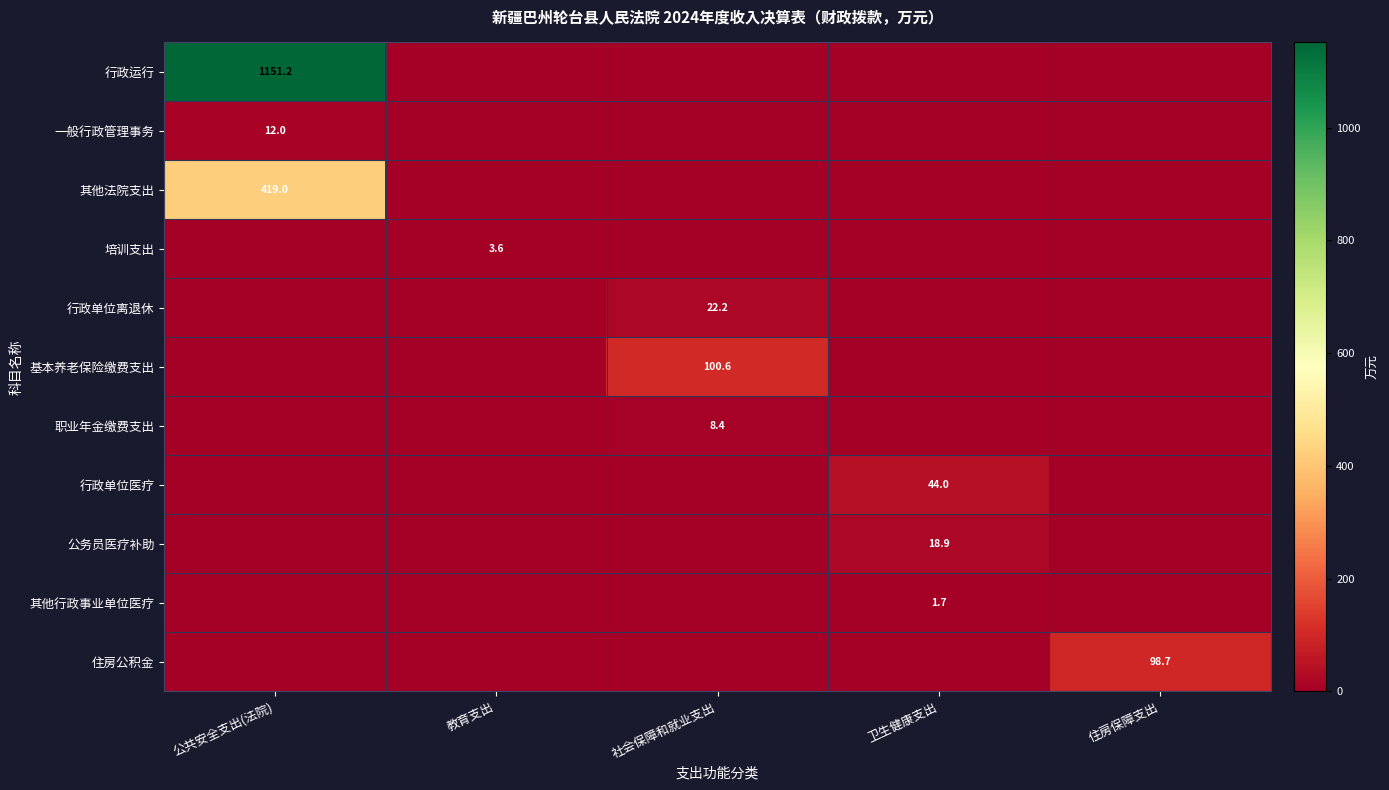

List the series in order of their peak value, highest first.

行政运行, 其他法院支出, 基本养老保险缴费支出, 住房公积金, 行政单位医疗, 行政单位离退休, 公务员医疗补助, 一般行政管理事务, 职业年金缴费支出, 培训支出, 其他行政事业单位医疗